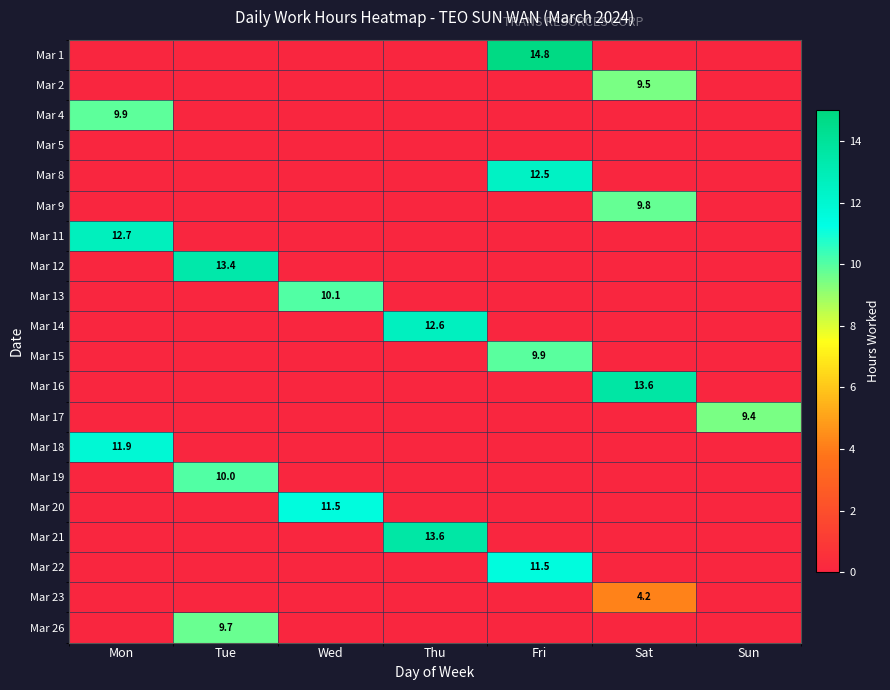

True or false: Mar 16 has a value of 3.5 at Sat.

False